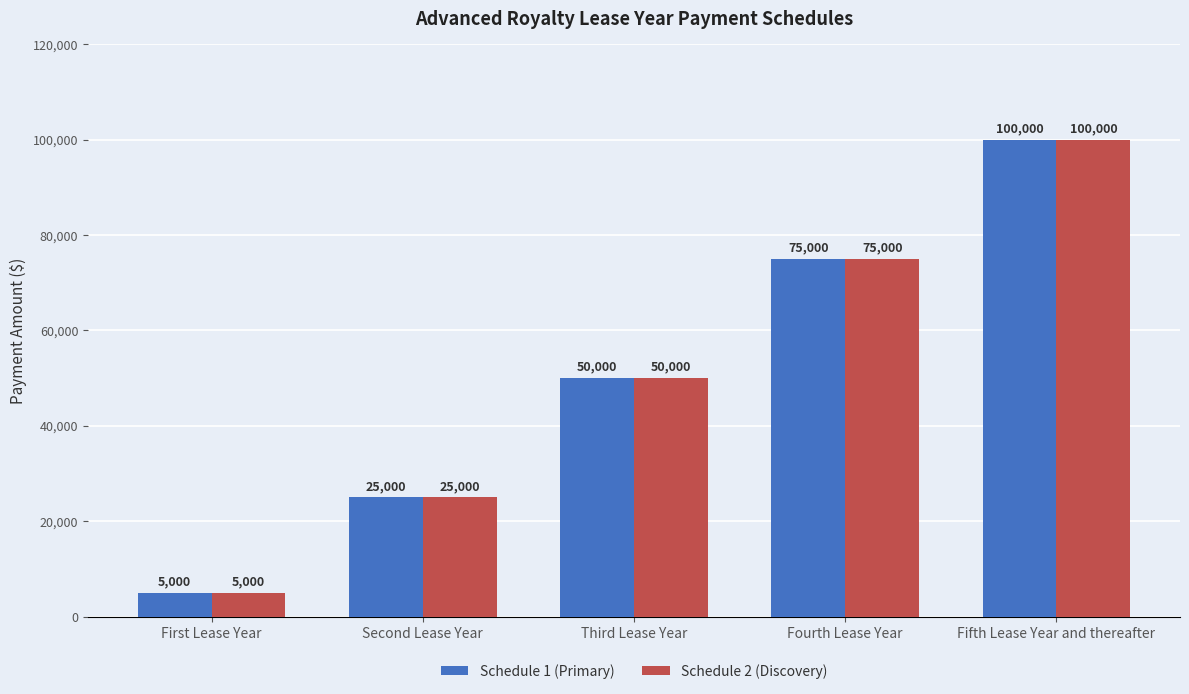

List the labels in order of Schedule 2 (Discovery) value, smallest first.

First Lease Year, Second Lease Year, Third Lease Year, Fourth Lease Year, Fifth Lease Year and thereafter